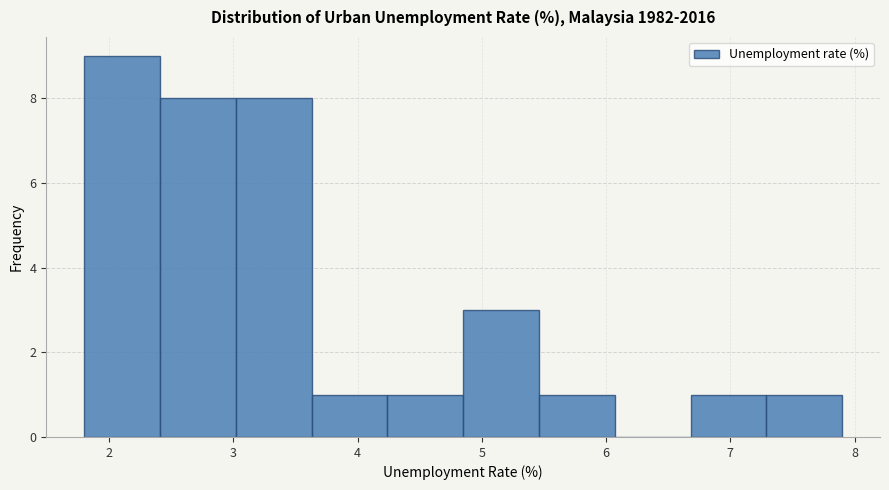

How tall is the bar that spans 1.80 to 2.41 on the x-axis? Neither the bar edges nor the heights are printed on the chart, so give them approximately, as read against the axes.

9